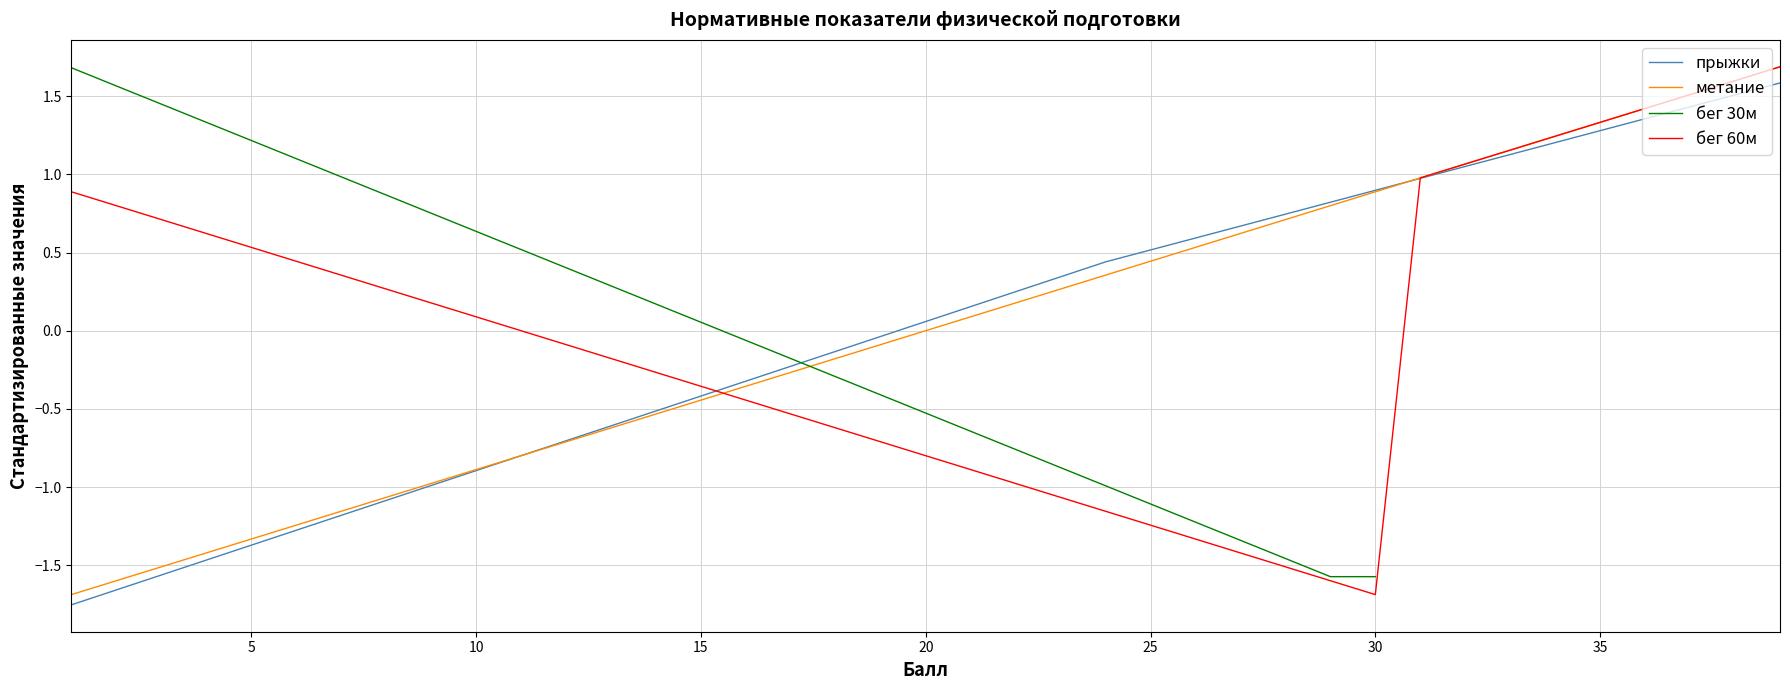

True or false: прыжки and метание cross at least once.

True